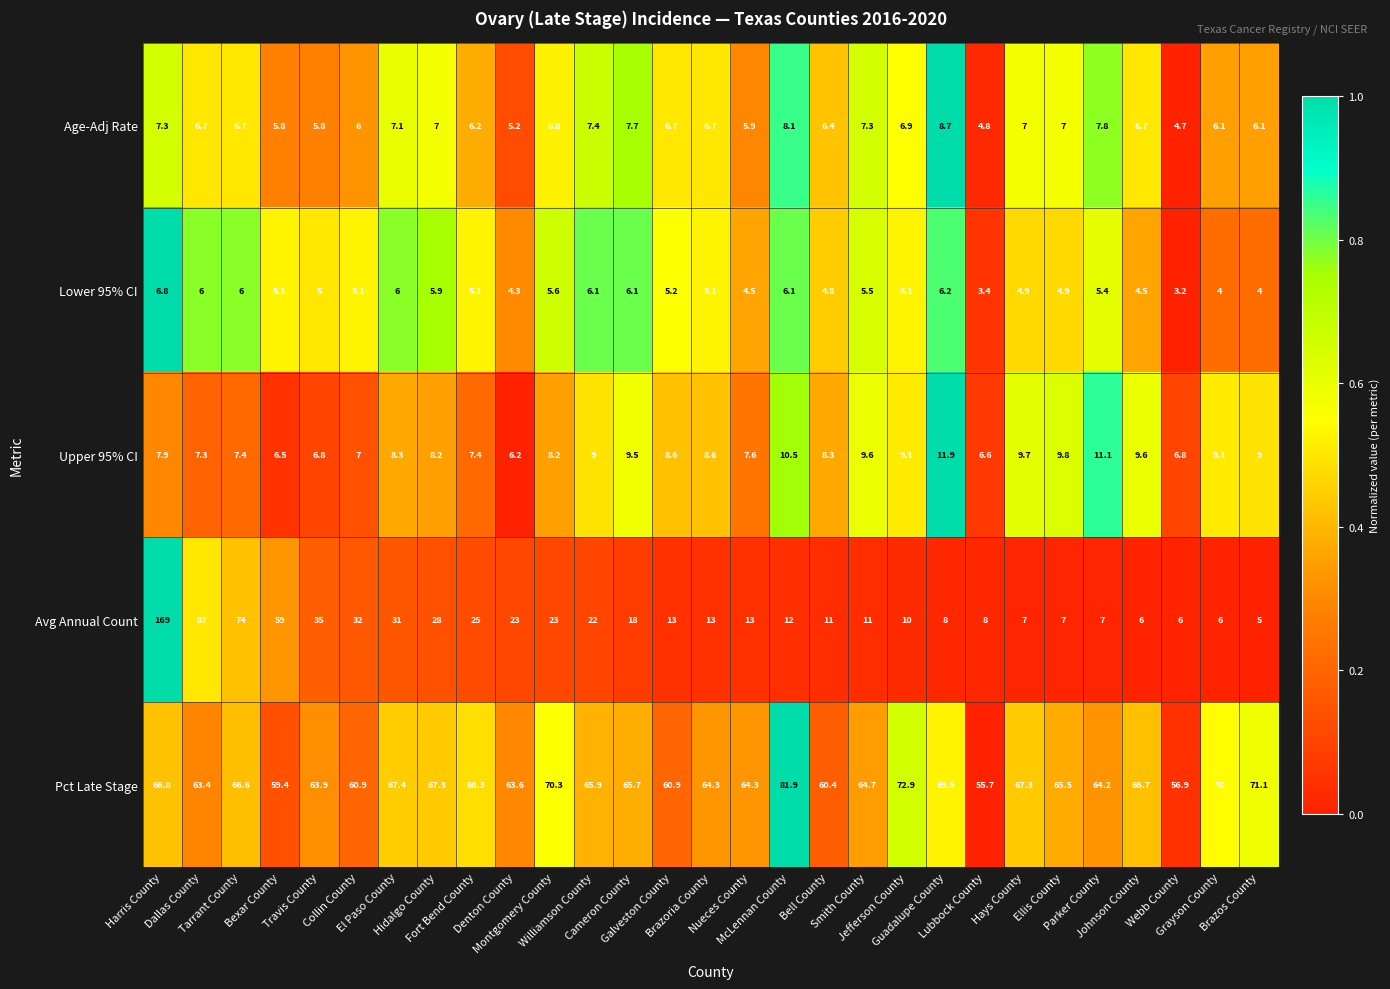

Count the number of data series in this chart.

5